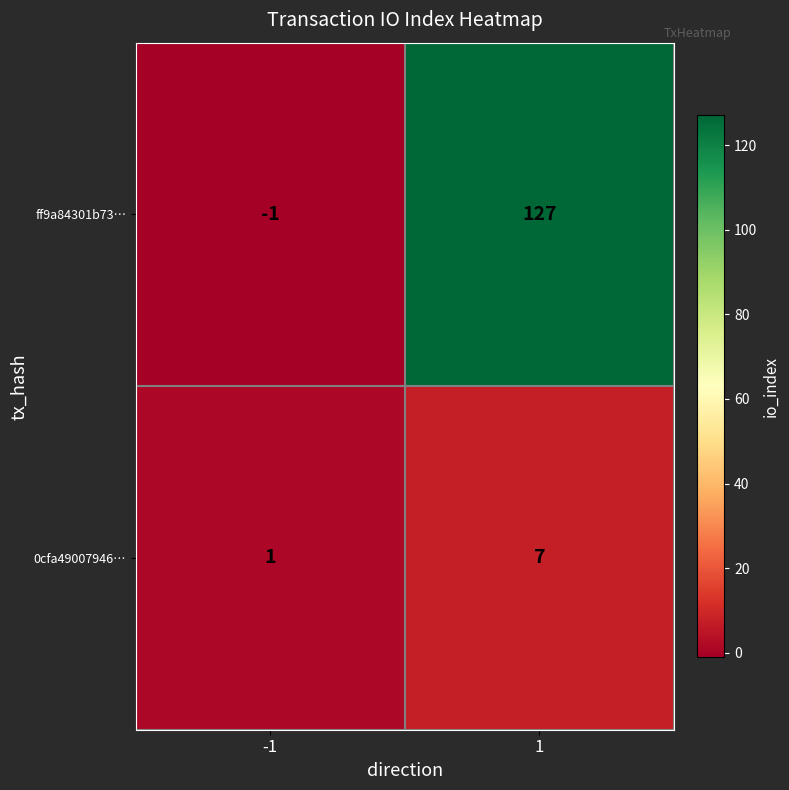

The value of ff9a84301b73… at -1 is -1. True or false?

True